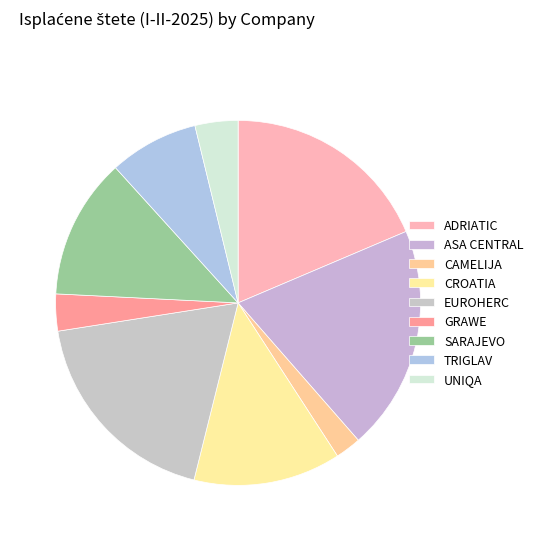

How many segments does this pie chart have?

9